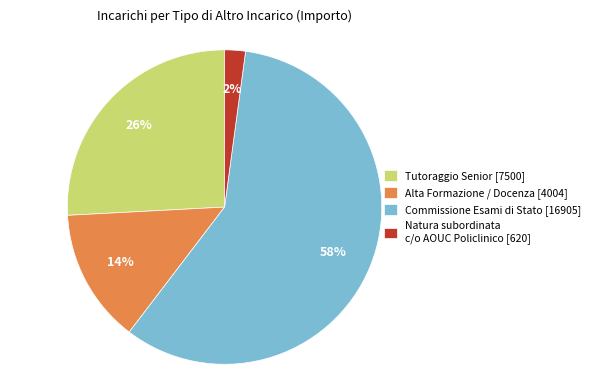

To the nearest percent, what is the average slice percentage?

25%